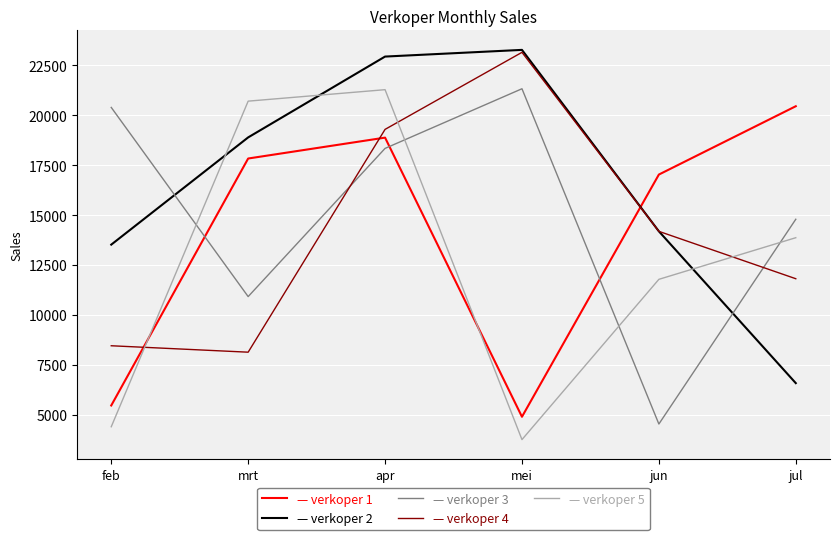

What is the total value across all series at feb?

52220